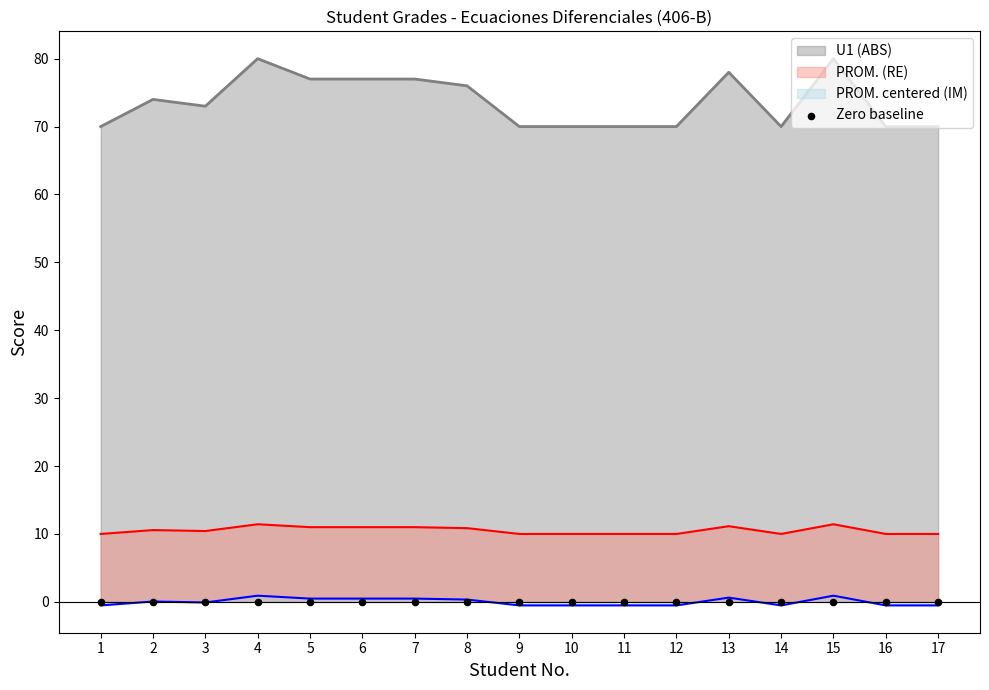

Which series contains the highest Y value?

U1